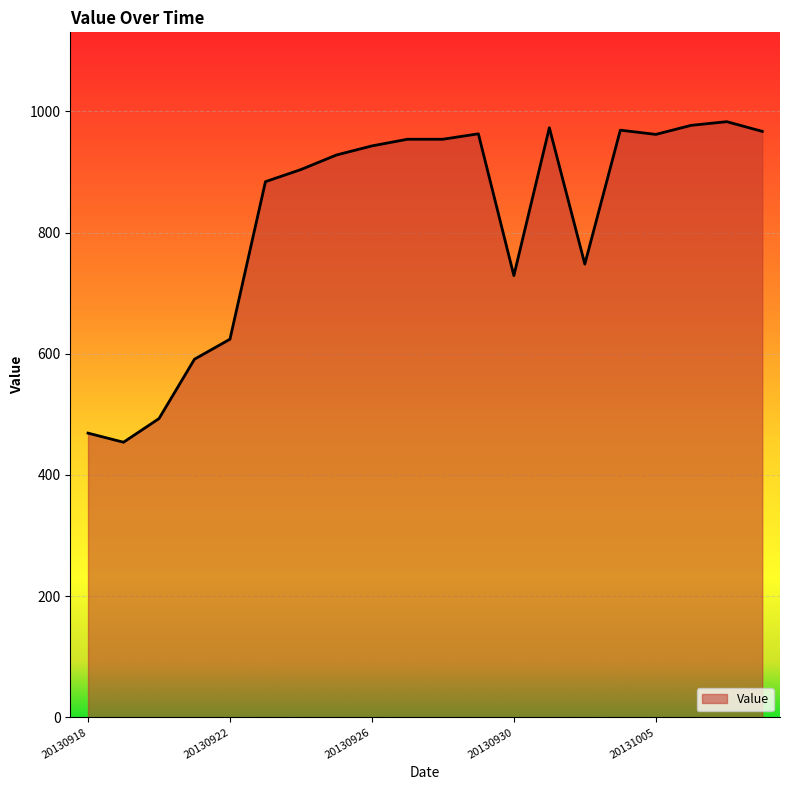

What is the difference between the maximum and minimum values?

529